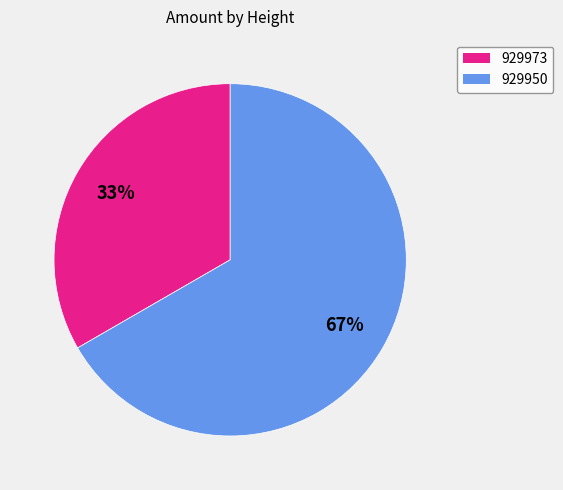

True or false: 929973 accounts for 33% of the total.

True